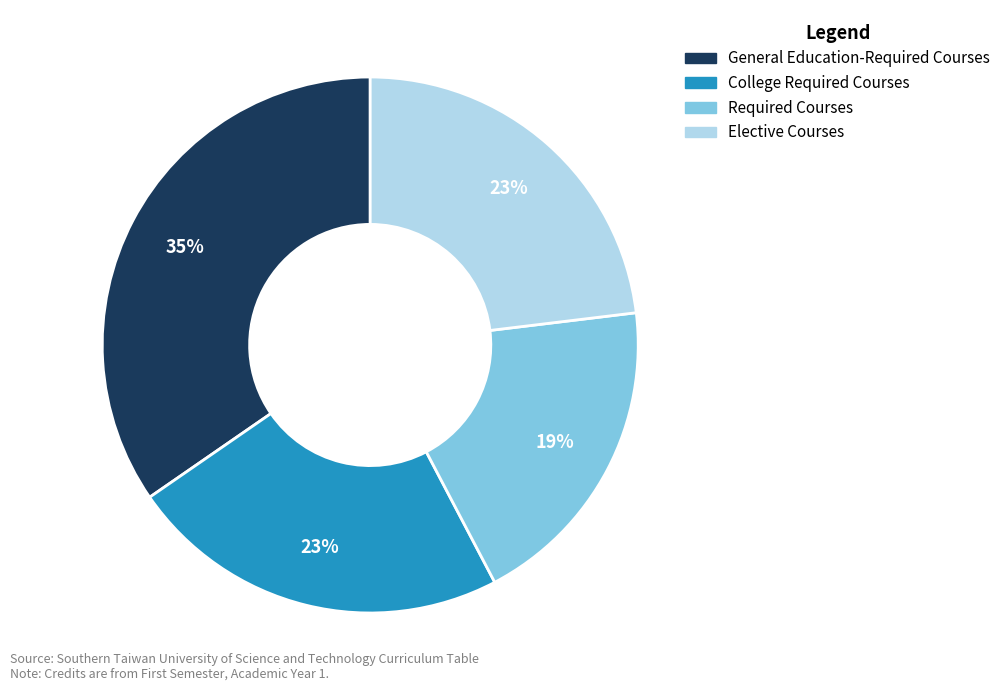

To the nearest percent, what portion does General Education-Required Courses represent?

35%